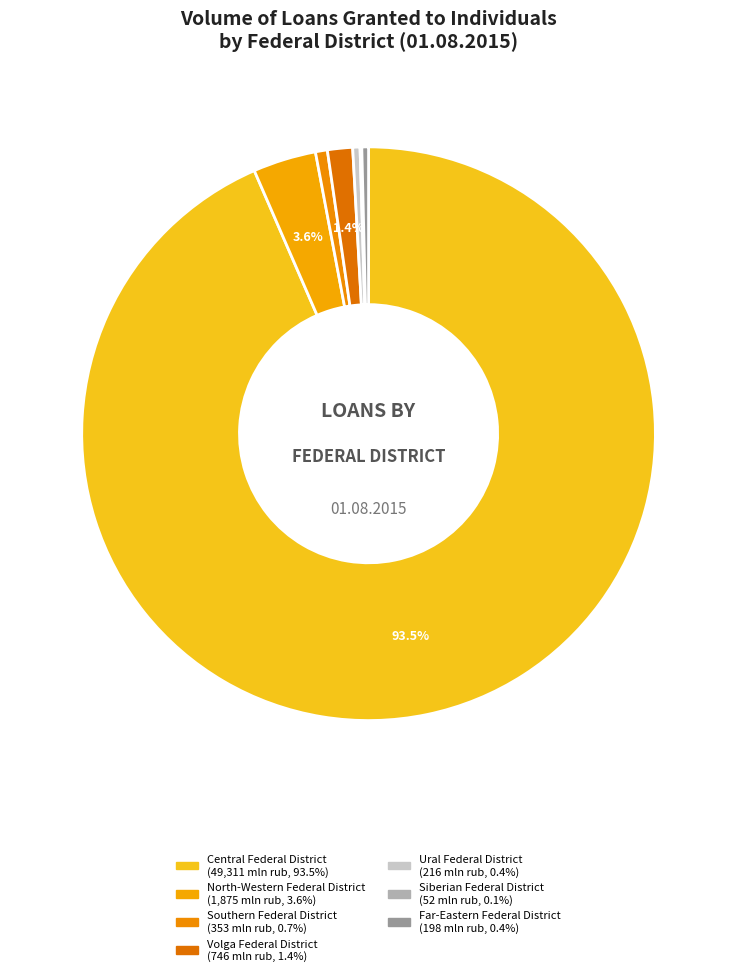

True or false: Southern Federal District accounts for 1% of the total.

True